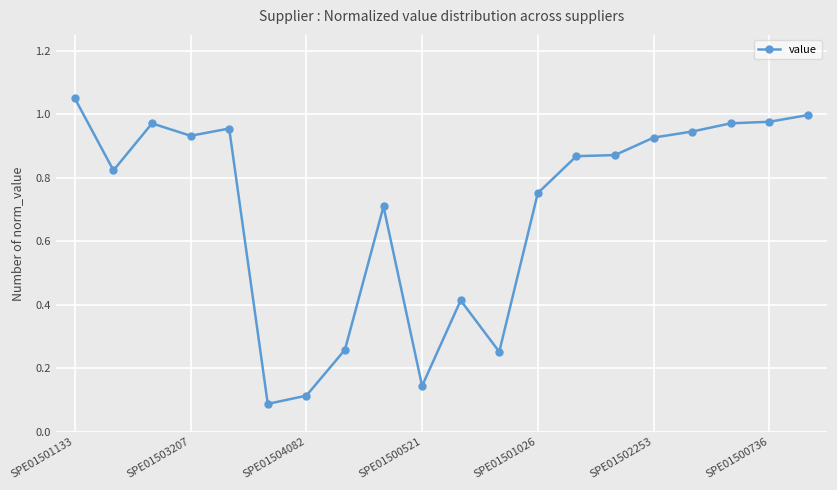

True or false: the data has more than 2 interior local peaks.

True